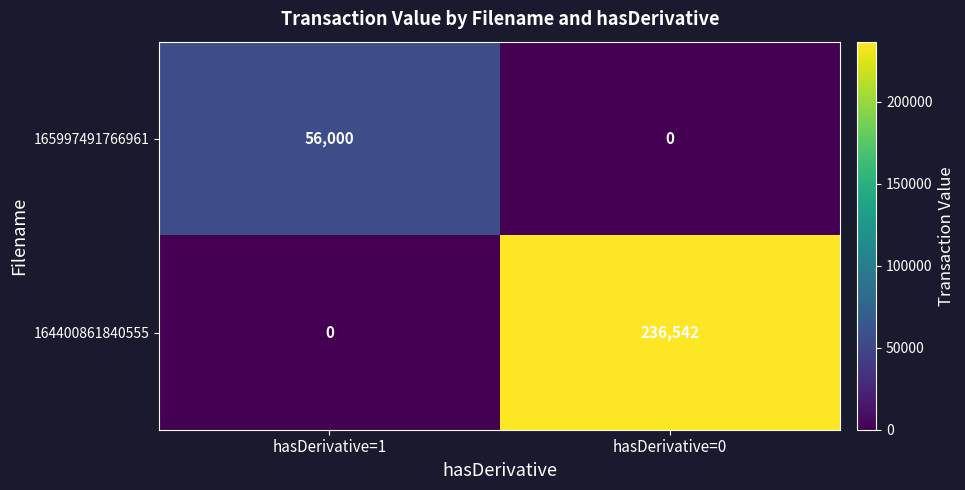

Reading left to right, list all the values displayed in this chart.

165997491766961: 56000	0
164400861840555: 0	236542